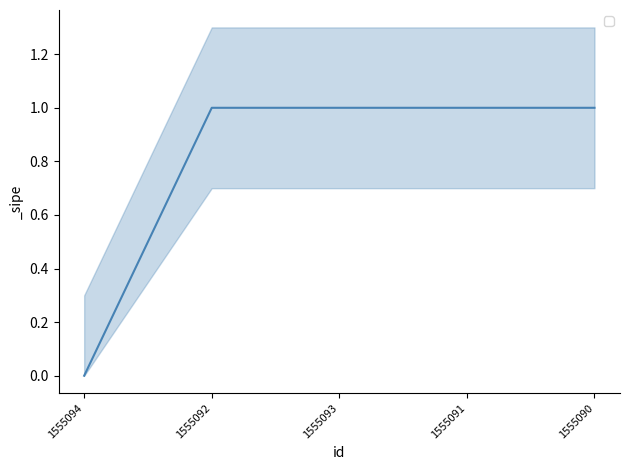

List the labels in order of value, largest first.

1555092, 1555093, 1555091, 1555090, 1555094